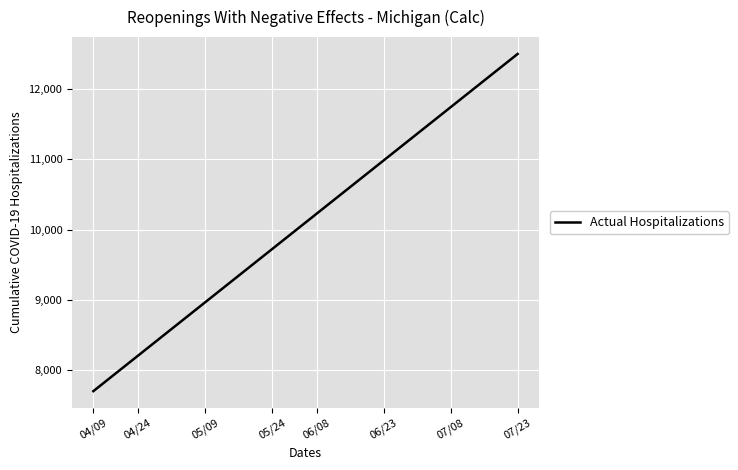

What is the minimum value shown in the chart?

7700.0